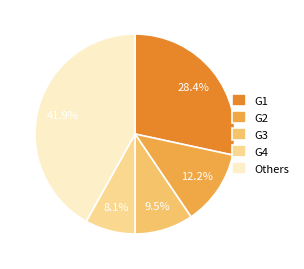

Is there a majority slice in this chart?

No